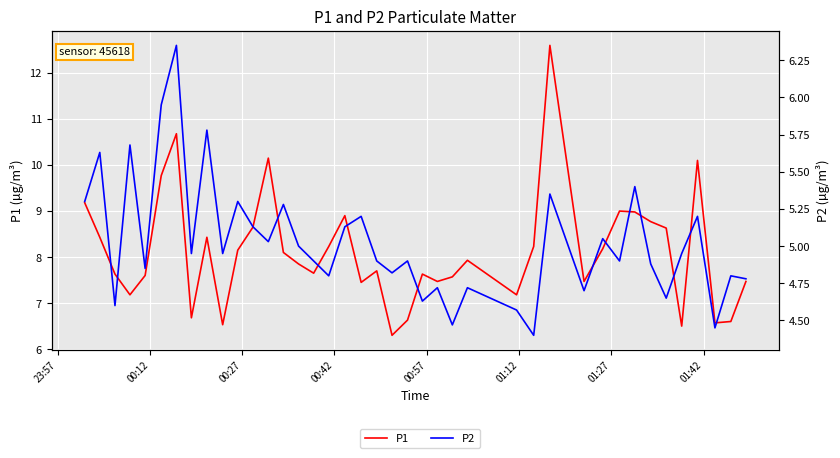

What are all the series names shown in the legend?

P1, P2